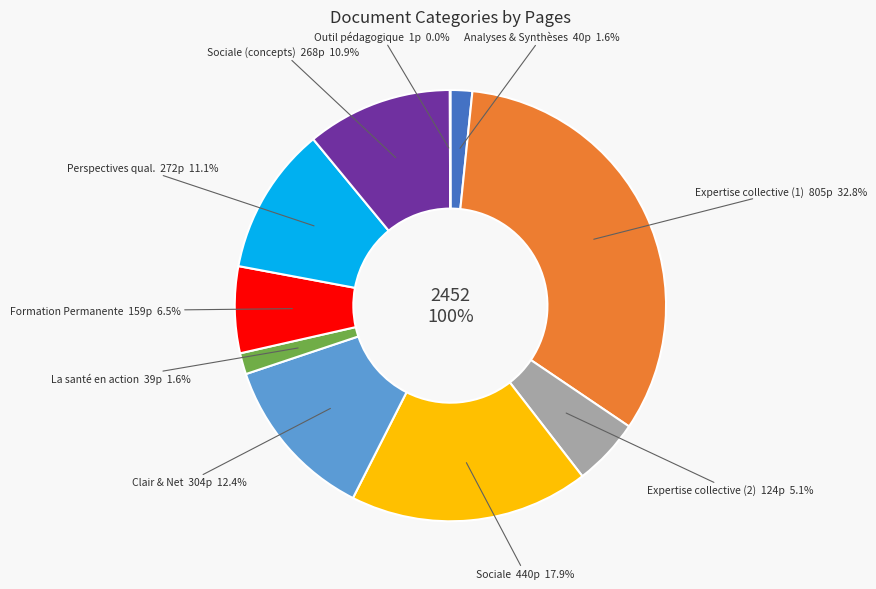

Is there any slice that represents more than half of the pie?

No